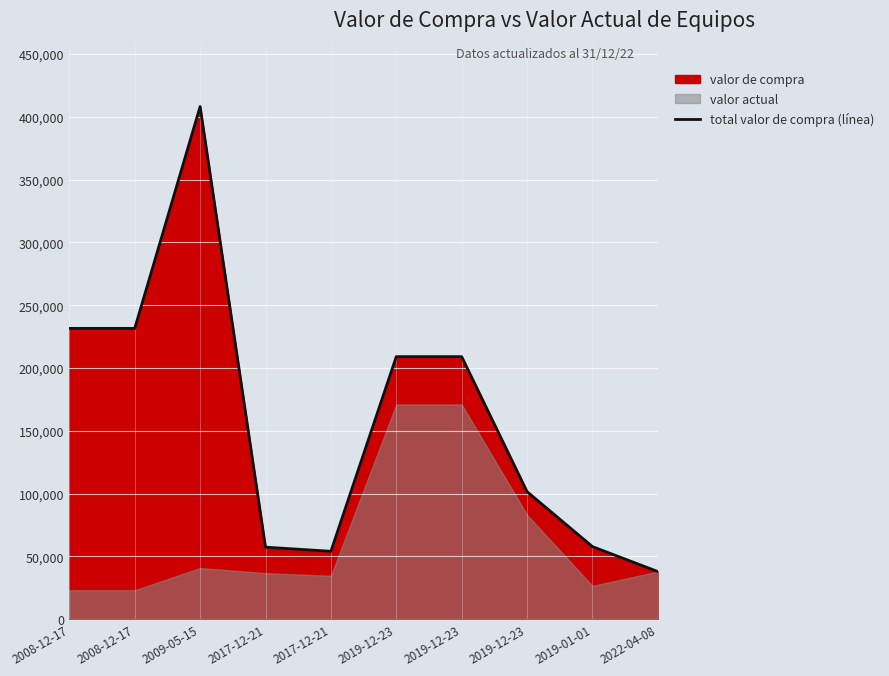

How many lines are shown in the chart?

1